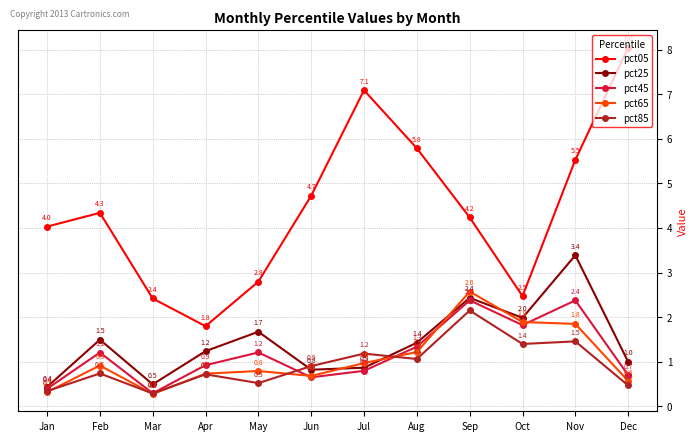

What is the value of the pct85 point at the 7th from the left?

1.2